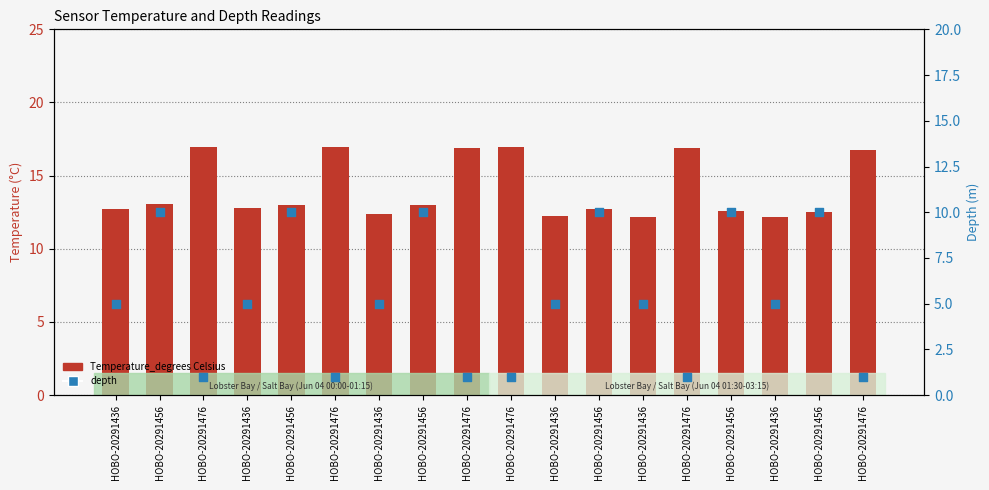

What is the total value across all series at HOBO-20291456?

23.0